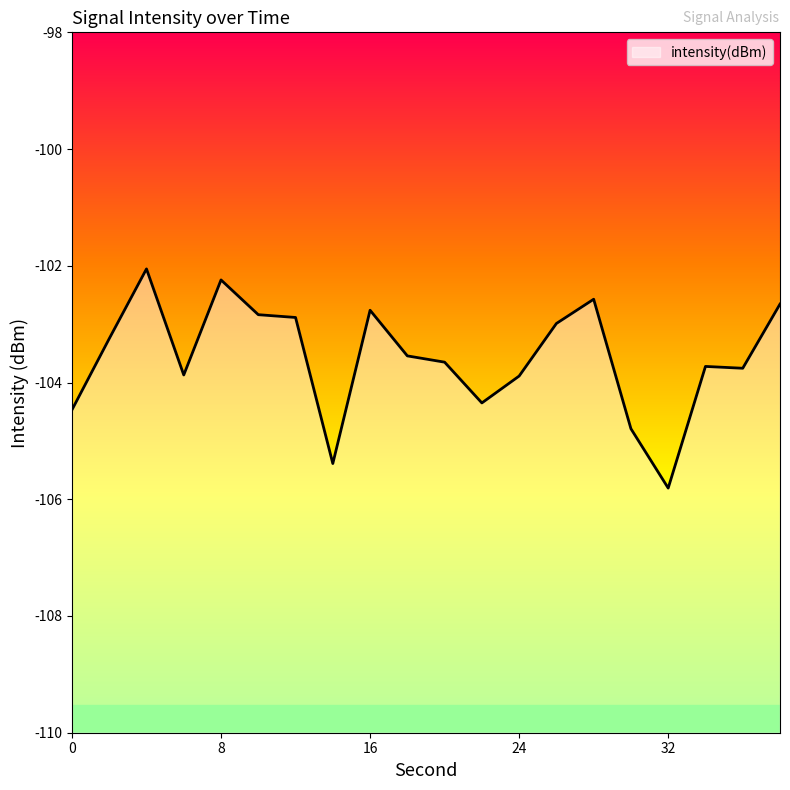

Is it true that the value at 14 is -49.5?

False